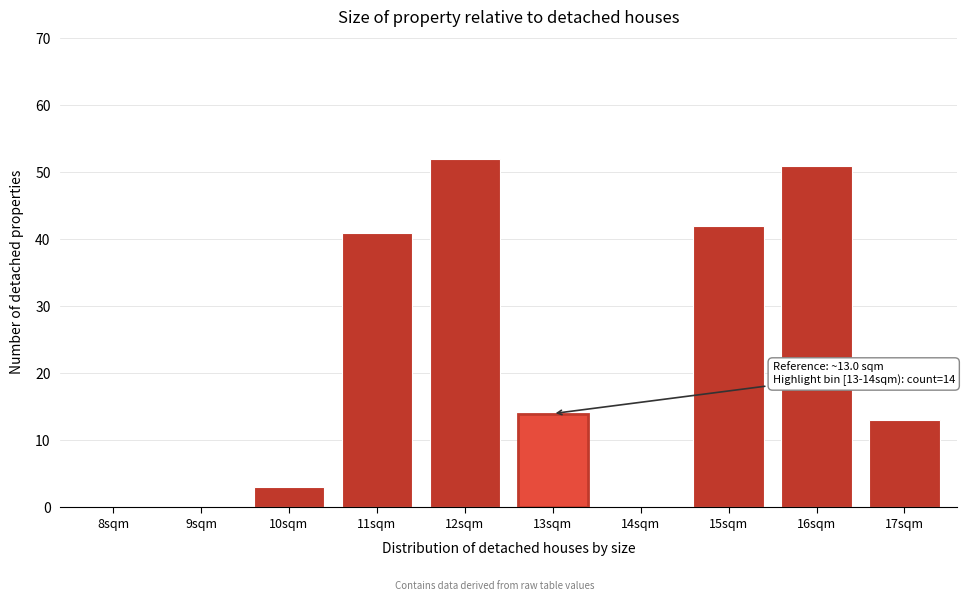

Reading right to left, list all the values displayed in this chart.

17sqm=13	16sqm=51	15sqm=42	14sqm=0	13sqm=14	12sqm=52	11sqm=41	10sqm=3	9sqm=0	8sqm=0